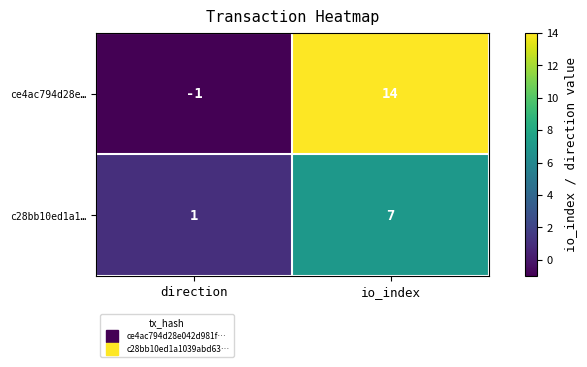

How many series are shown in this chart?

2